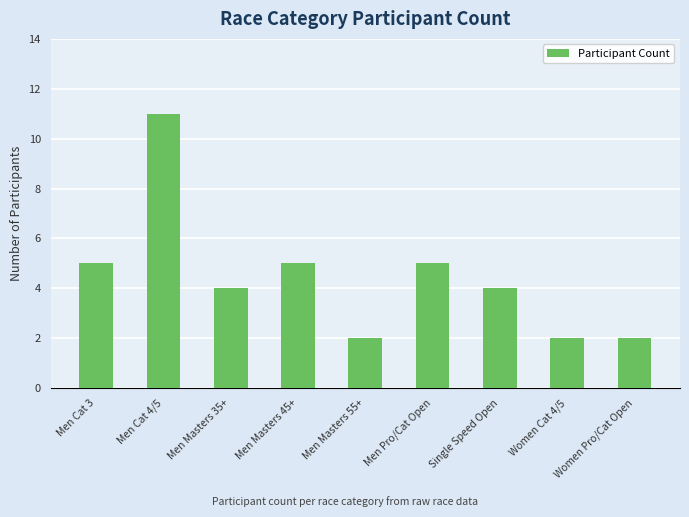

True or false: the data shows 7 at Men Masters 45+.

False